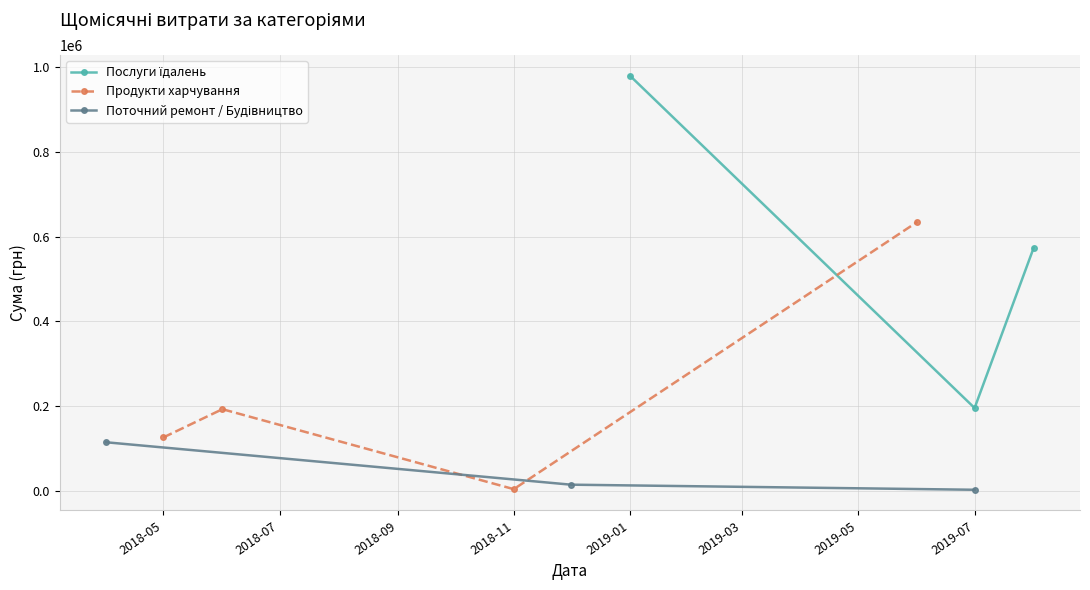

Is the value of Послуги їдалень at 2018-09 greater than the value of Поточний ремонт / Будівництво at 2018-07?

Yes